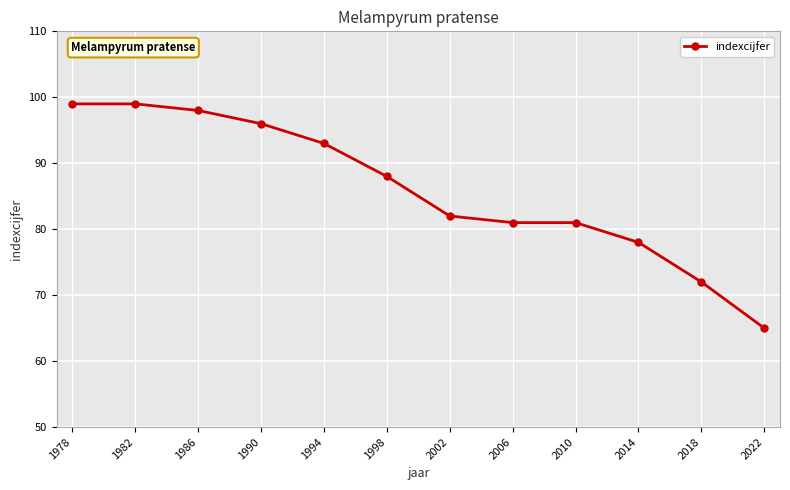

Is this an area chart (filled region under the line)?

No